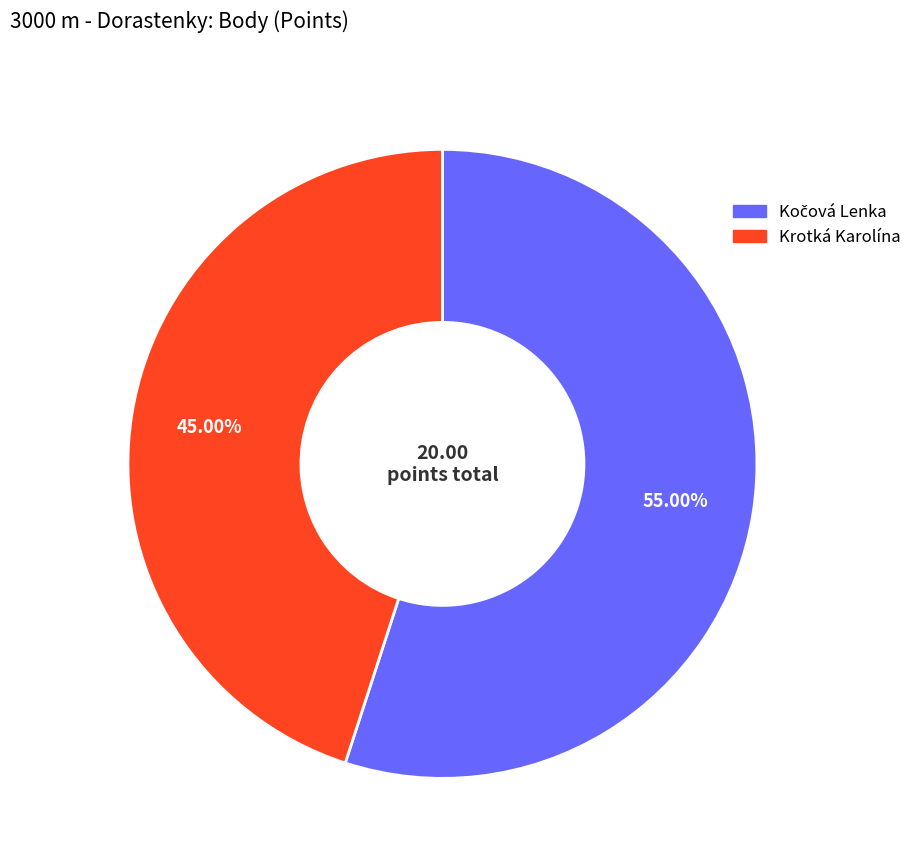

To the nearest percent, what is the average slice percentage?

50%